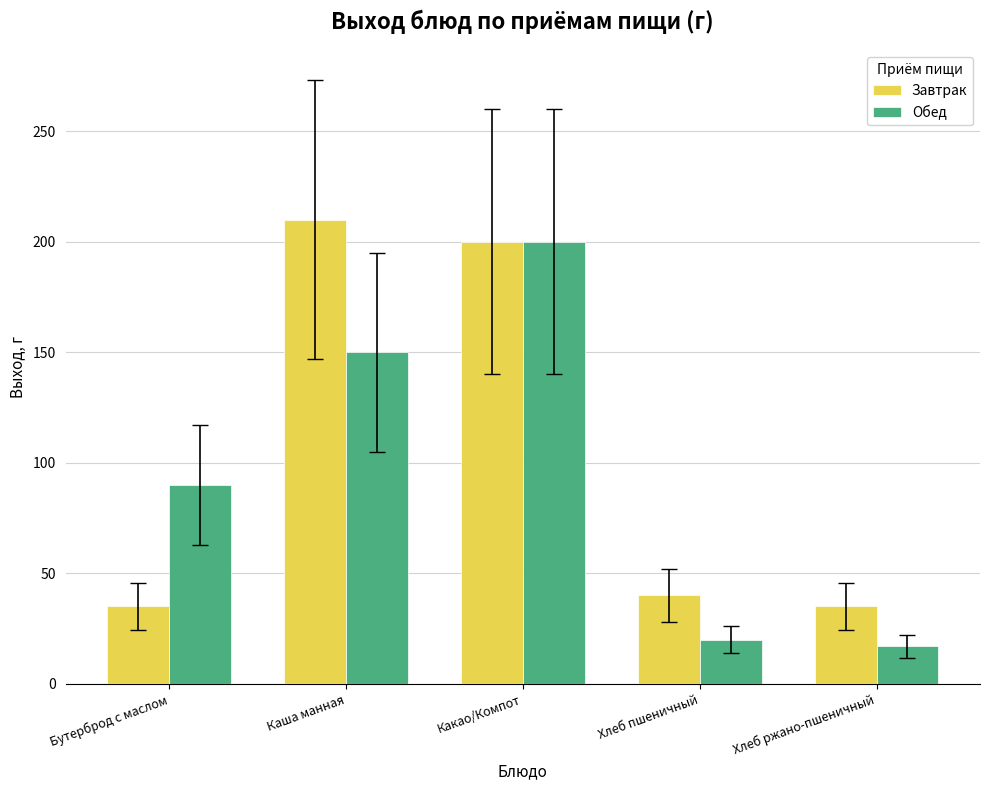

What is the difference between the Завтрак values at Каша манная and Хлеб ржано-пшеничный?

175